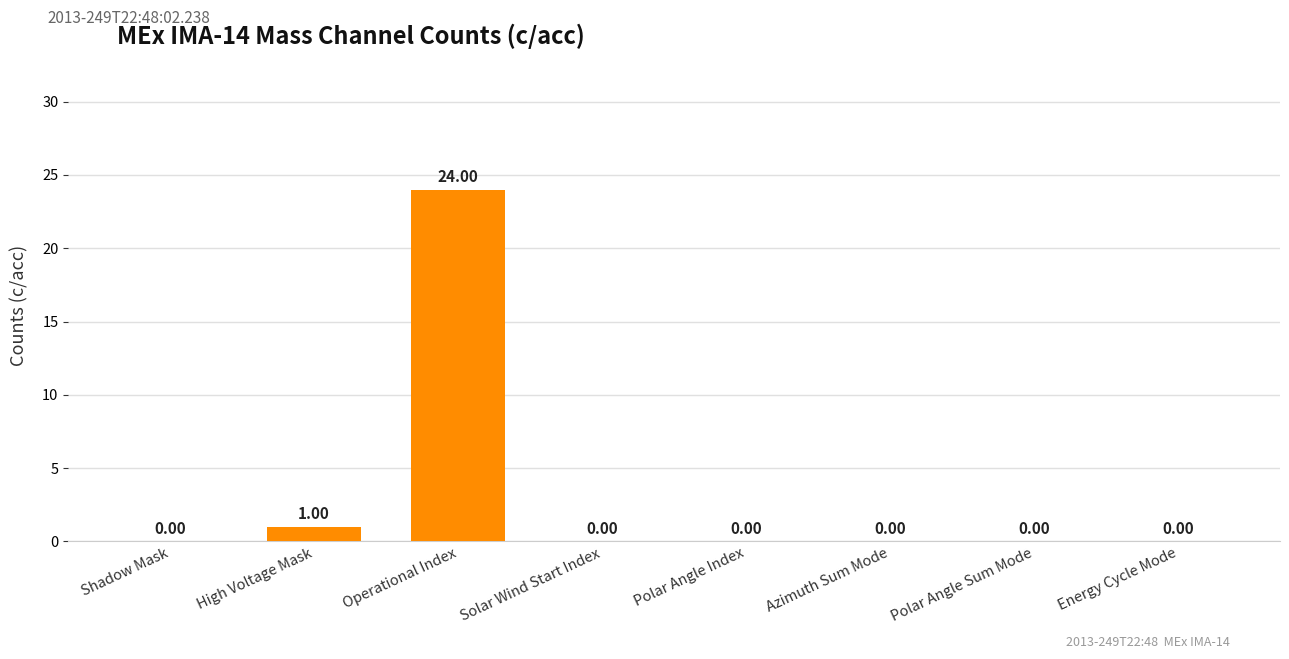

What is the sum of all values?

25